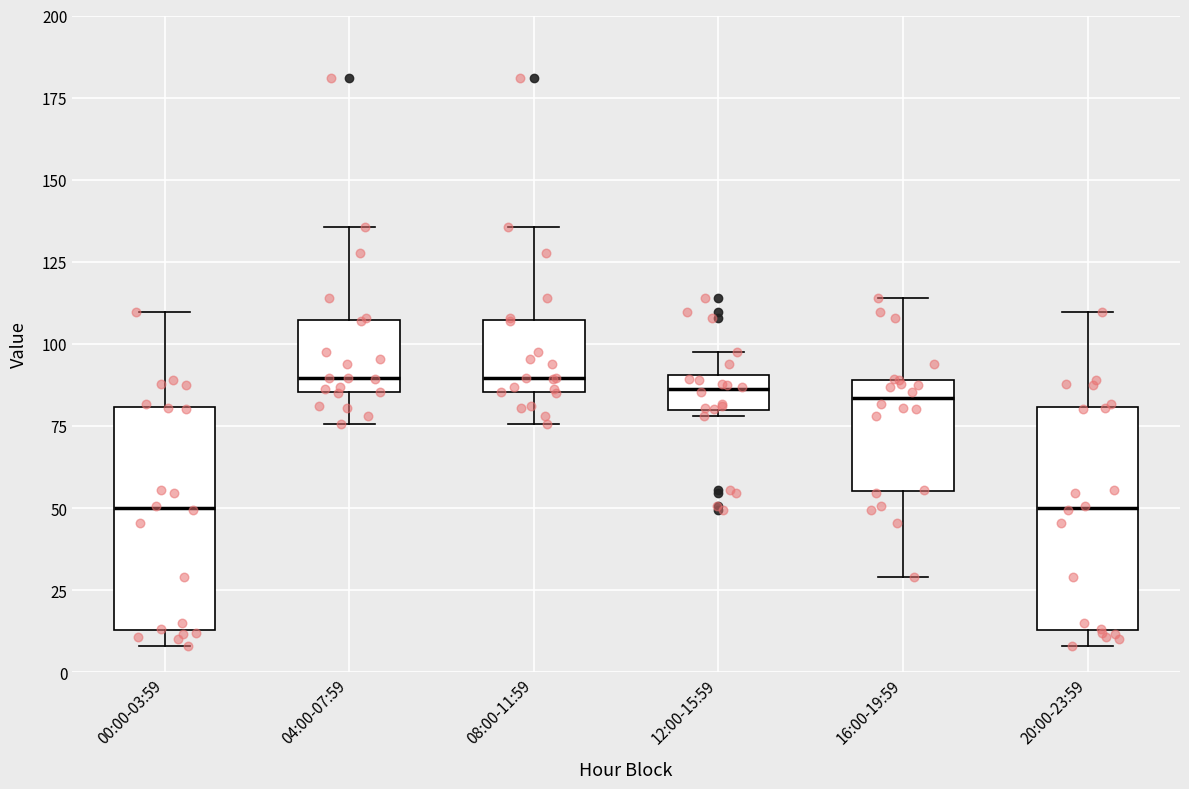

Reading left to right, transcribe this box plot: for each box, give where its median line is, the range the box spans, and where its two whiskers end, as read against the y-axis. The values are not printed on the chart, so give them approximately, as read against the axis.

00:00-03:59: median 50, box 15 to 80, whiskers 10 to 110
04:00-07:59: median 90, box 85 to 105, whiskers 75 to 135
08:00-11:59: median 90, box 85 to 105, whiskers 75 to 135
12:00-15:59: median 85, box 80 to 90, whiskers 80 (just below the box's lower edge) to 95
16:00-19:59: median 85, box 55 to 90, whiskers 30 to 115
20:00-23:59: median 50, box 15 to 80, whiskers 10 to 110